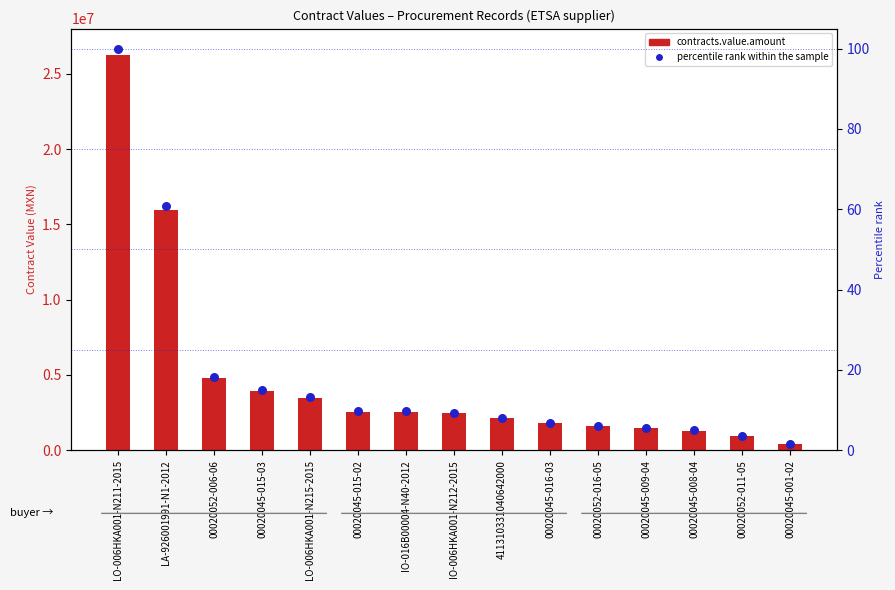

Which series reaches the minimum Y coordinate?

percentile rank within the sample